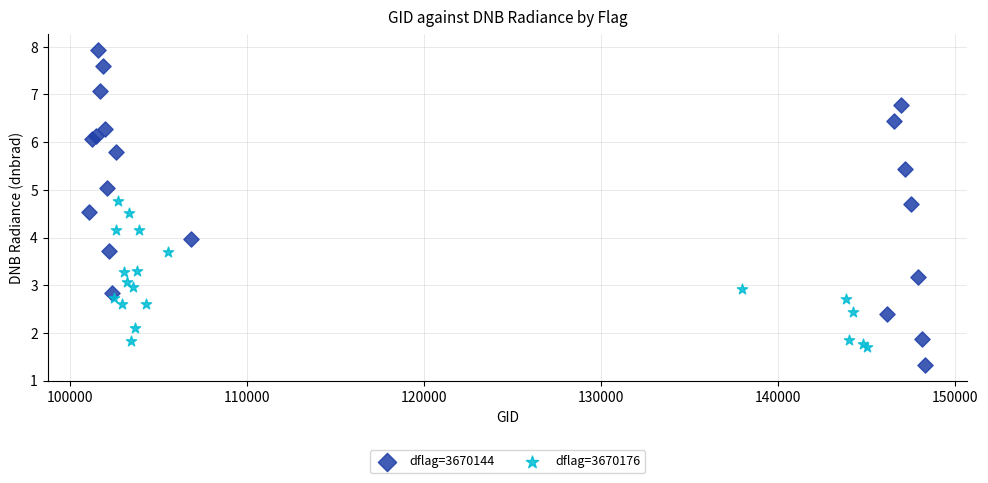

Which series contains the highest Y value?

dflag=3670144